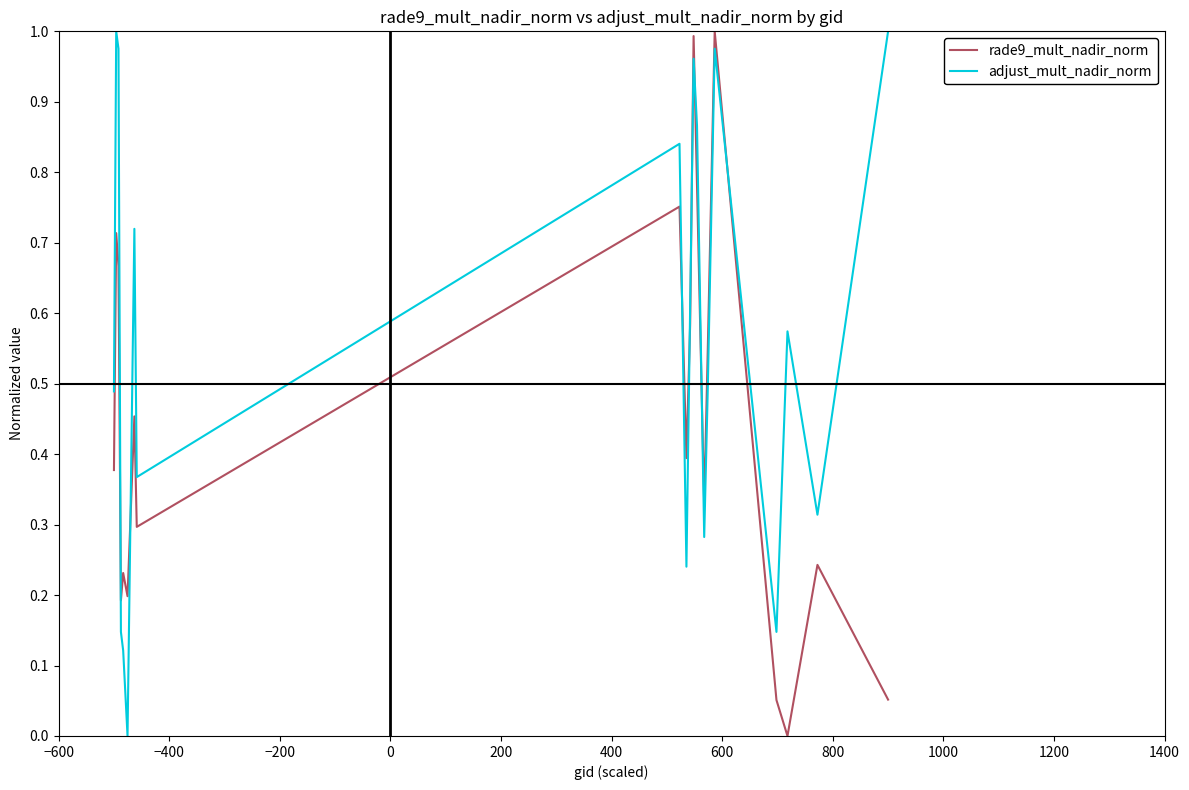

True or false: rade9_mult_nadir_norm and adjust_mult_nadir_norm cross at least once.

True